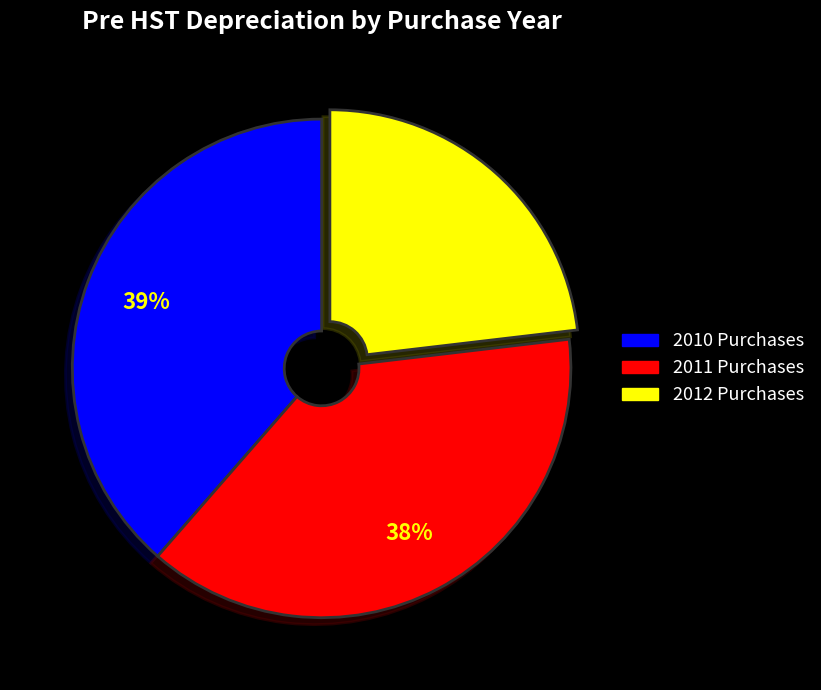

Count the number of slices in the pie.

3